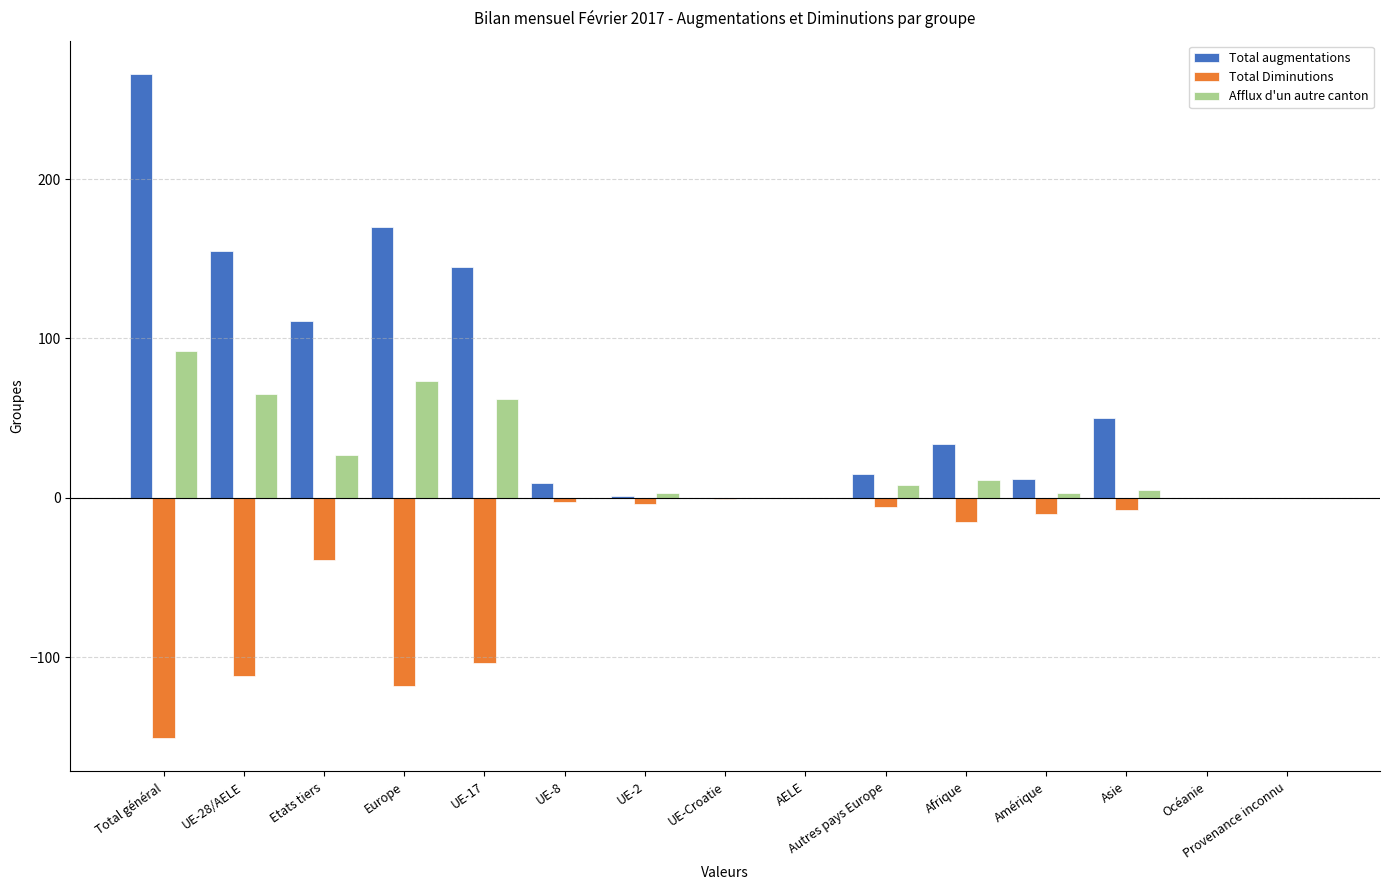

Which series has the widest spread of values?

Total augmentations